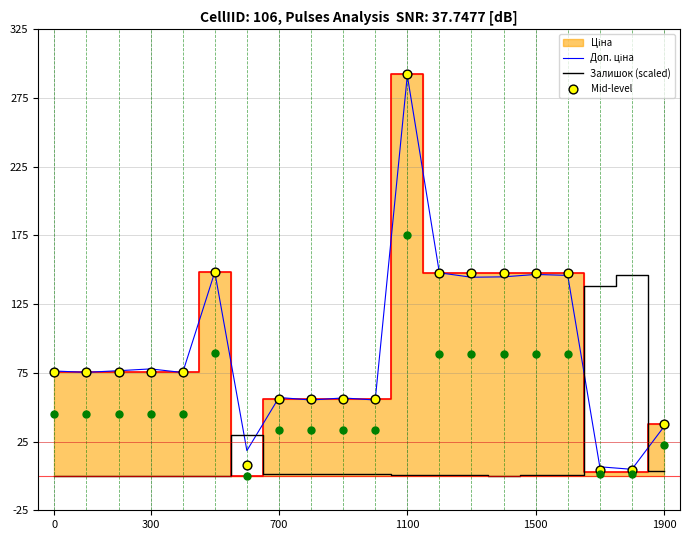

Which series contains the highest Y value?

Mid-level